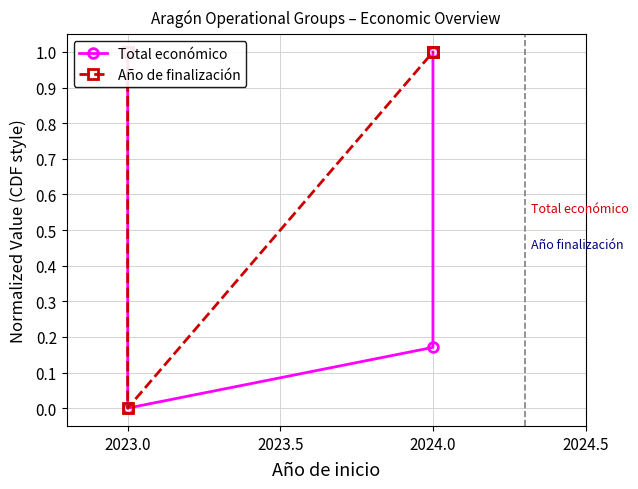

Which series has the largest total across all categories?

Año de finalización